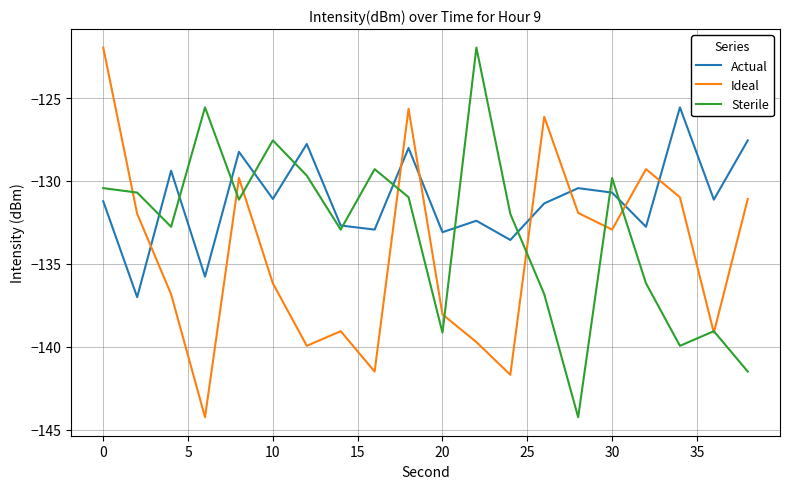

How many intersections are there between Sterile and Actual?

11